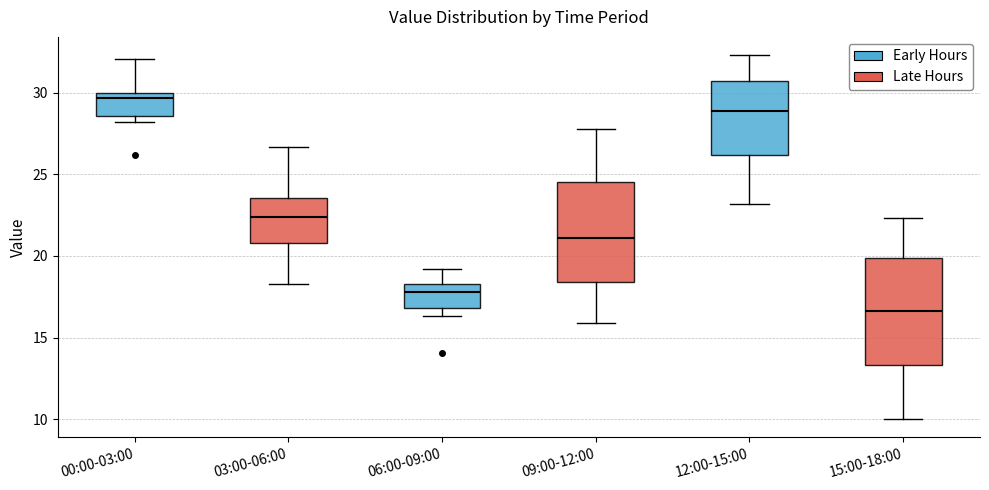

Where does the lower whisker of the box for 15:00-18:00 end on the y-axis? The values are not printed on the chart, so give them approximately, as read against the axis.

10.0